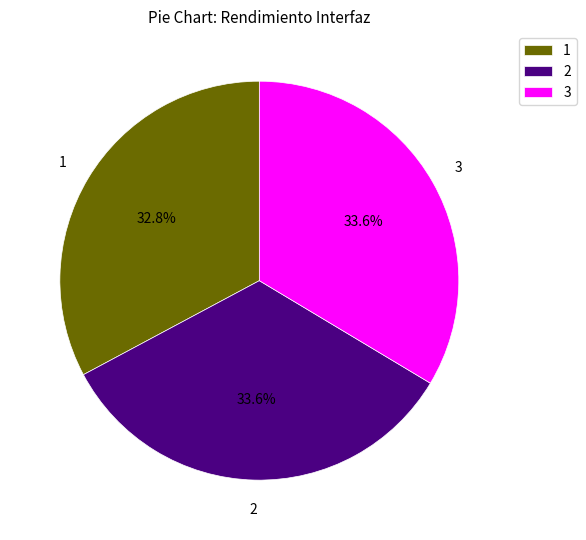

Does 3 represent more than half of the total?

No